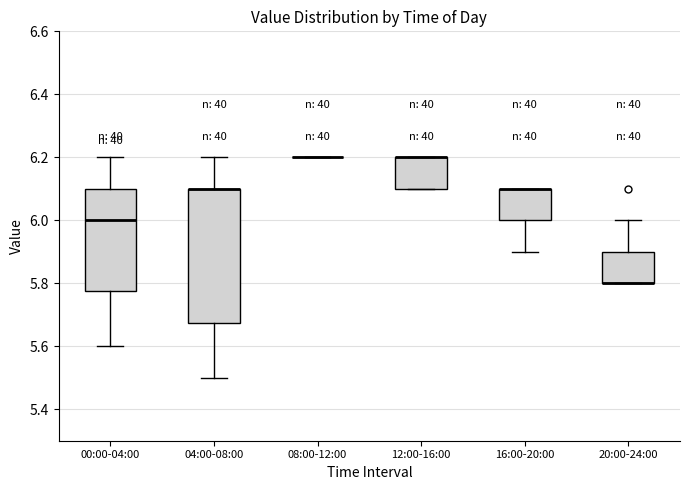

Which box is the tallest, from its lower edge to its upper edge?

04:00-08:00